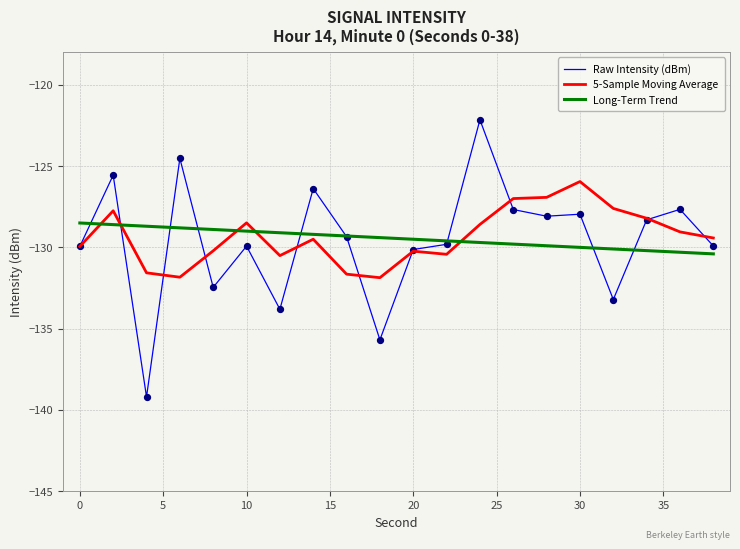

What is the smallest value displayed?

-139.2